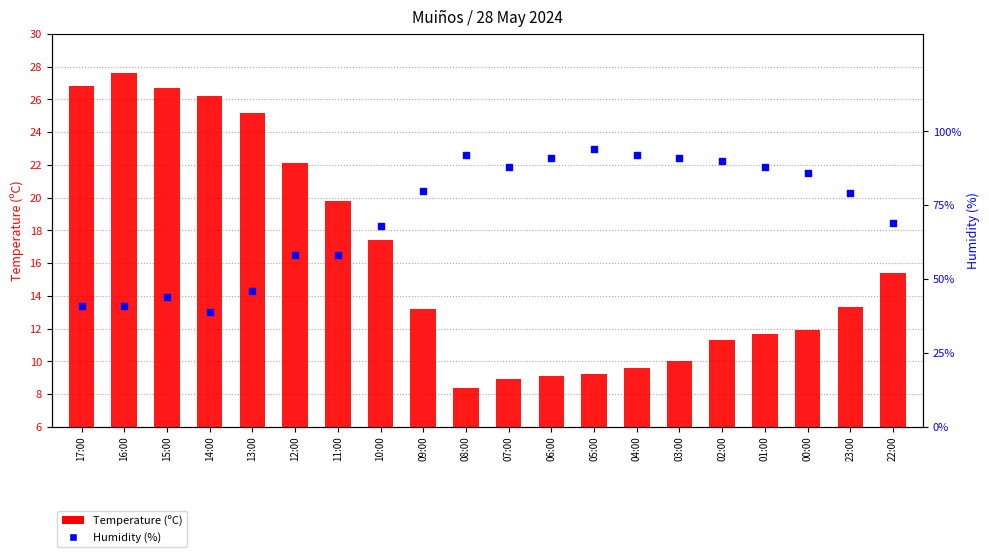

At how many categories does at least one series exceed 57?

15